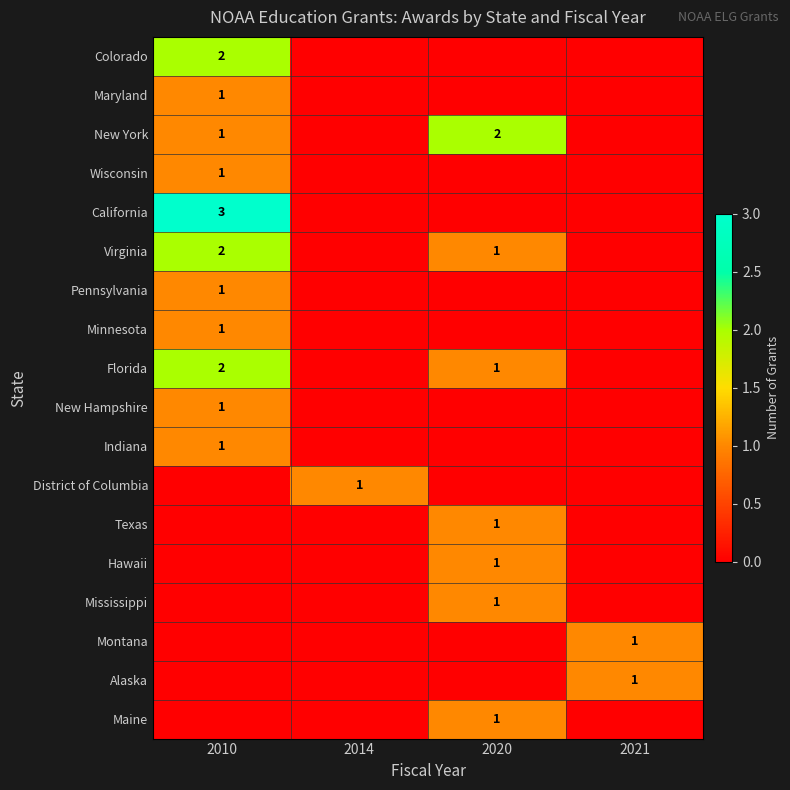

What is the difference between the highest and lowest values at 2010?

3